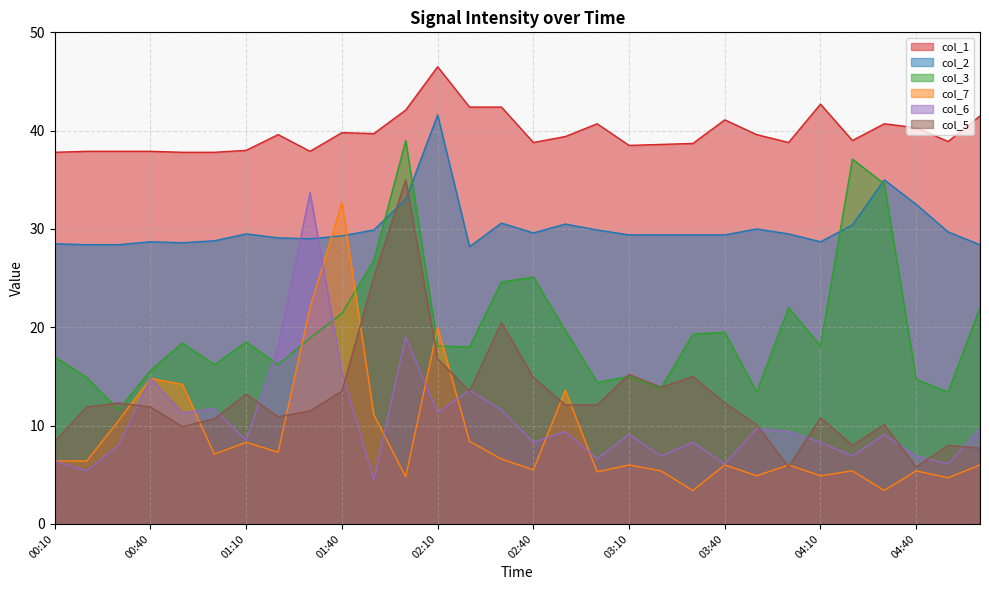

Between which two adjacent categories do col_2 and col_7 first intersect?

01:30 and 01:40